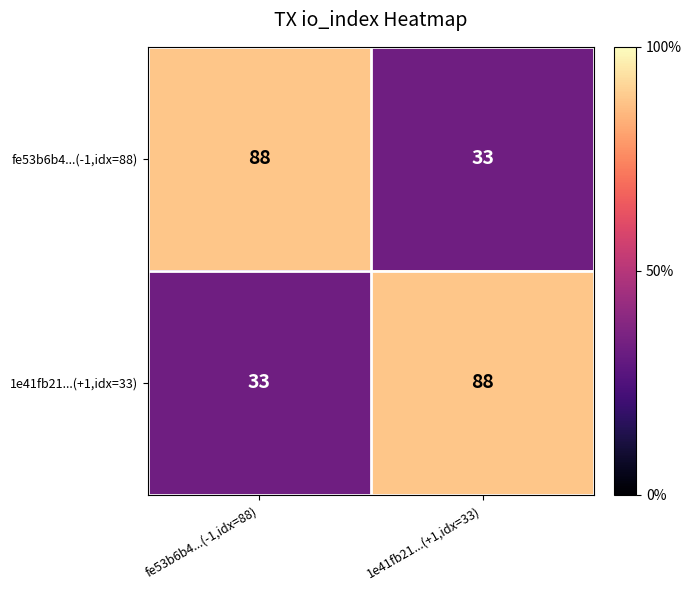

What is the sum of the fe53b6b4...(-1,idx=88) values at 1e41fb21...(+1,idx=33) and fe53b6b4...(-1,idx=88)?

121